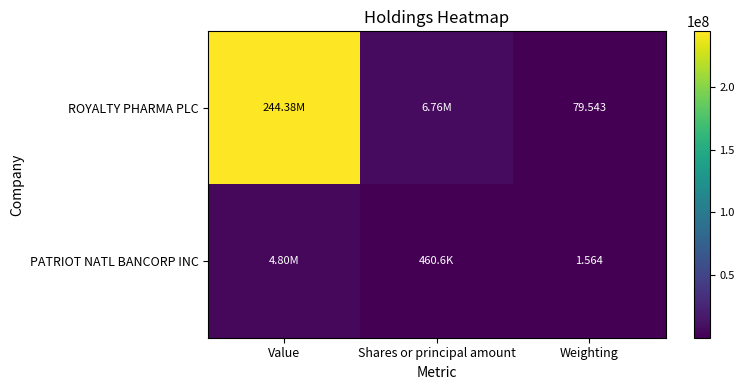

Is the value of PATRIOT NATL BANCORP INC at Weighting greater than the value of ROYALTY PHARMA PLC at Weighting?

No